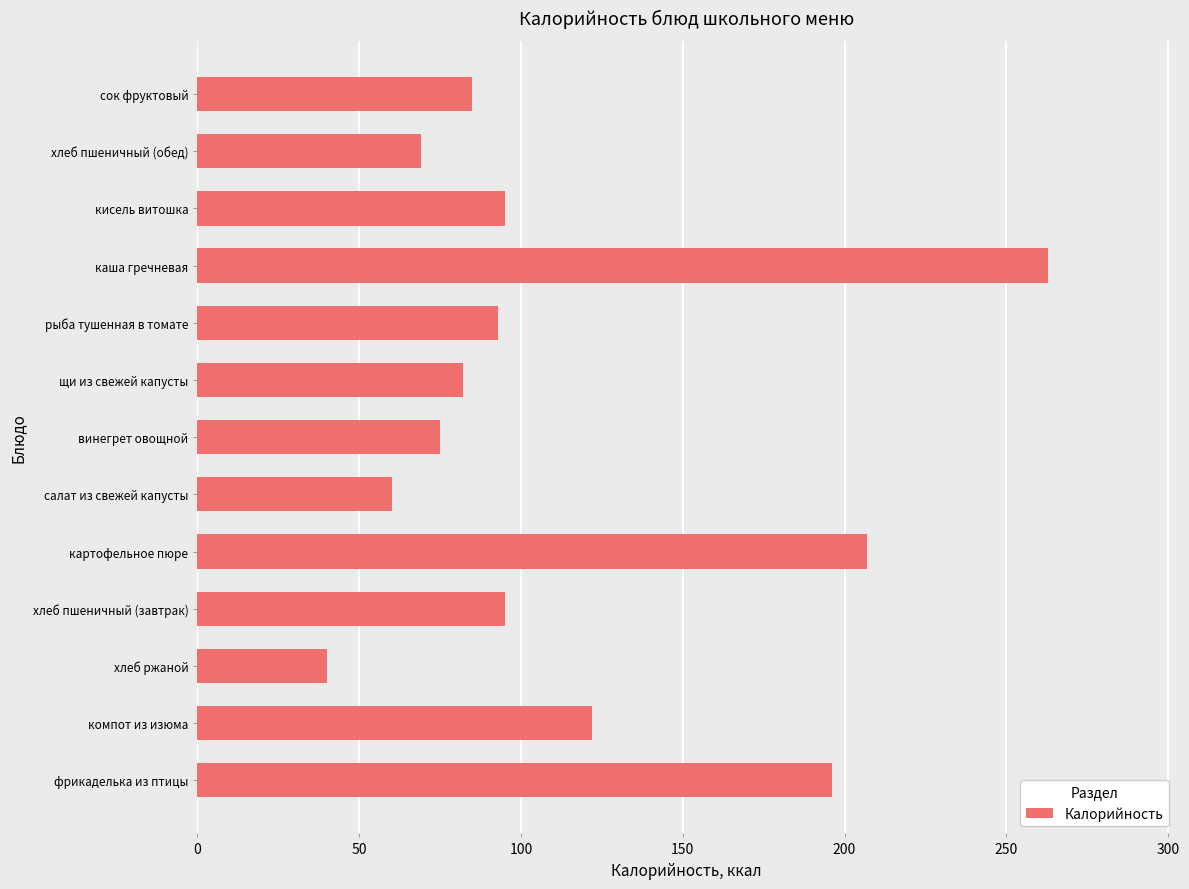

Reading top to bottom, extract all data points from this chart.

85	69	95	263	93	82	75	60	207	95	40	122	196